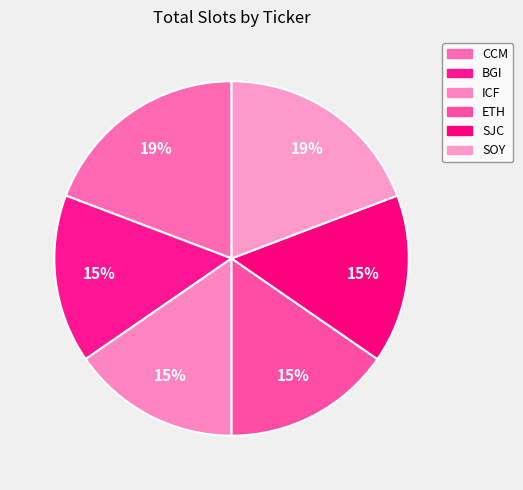

Approximately how many times larger is the value at SJC compared to CCM?

0.8